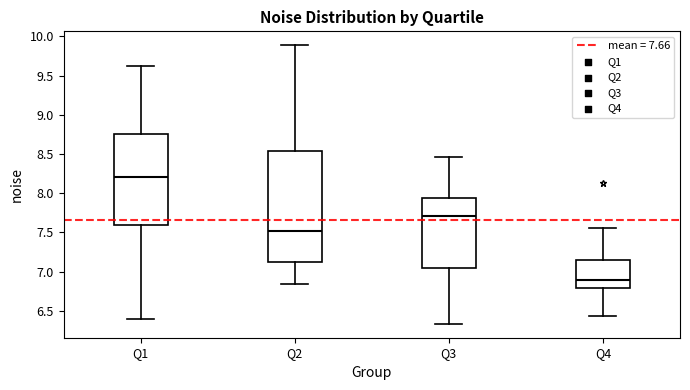

Reading left to right, transcribe this box plot: for each box, give where its median line is, the range the box spans, and where its two whiskers end, as read against the y-axis. The values are not printed on the chart, so give them approximately, as read against the axis.

Q1: median 8.20, box 7.60 to 8.75, whiskers 6.40 to 9.60
Q2: median 7.50, box 7.15 to 8.55, whiskers 6.85 to 9.90
Q3: median 7.70, box 7.05 to 7.95, whiskers 6.35 to 8.45
Q4: median 6.90, box 6.80 to 7.15, whiskers 6.45 to 7.55